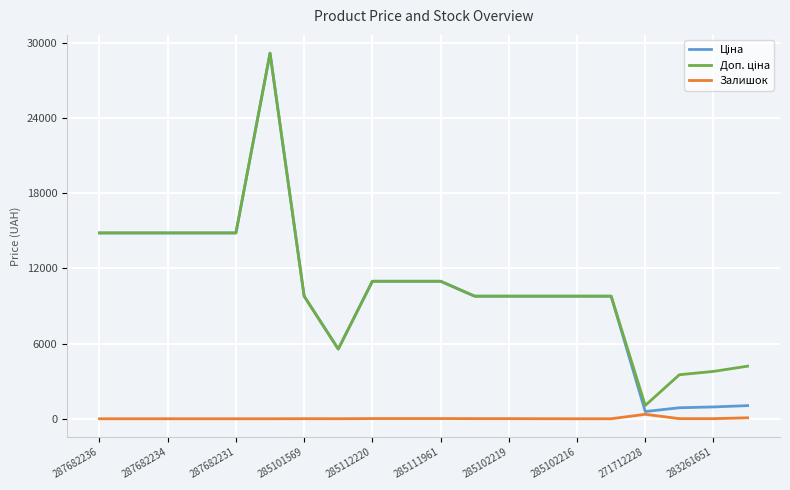

What is the maximum value shown in the chart?

29152.3